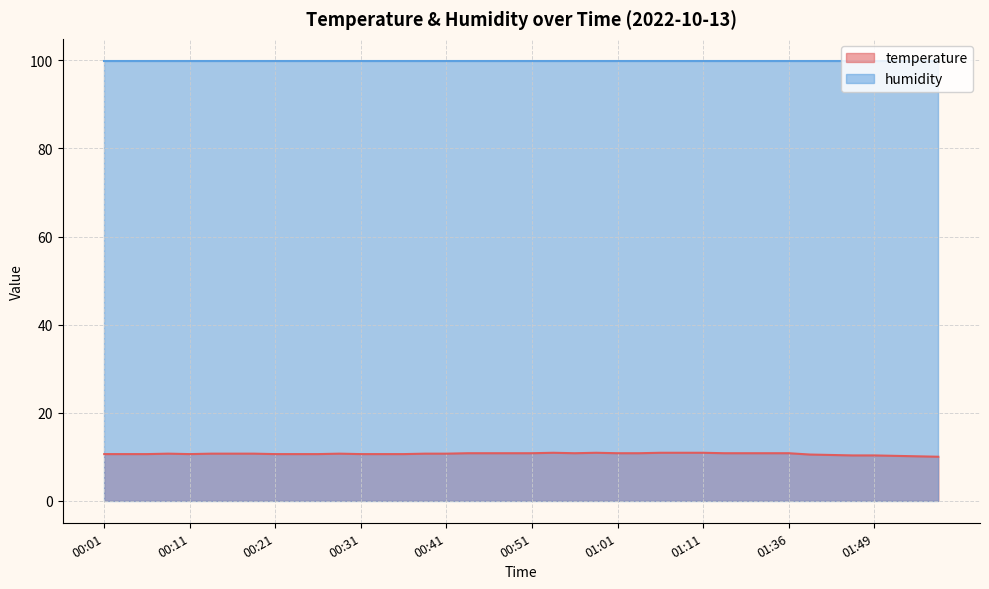

True or false: the data has more than 1 interior local peaks.

True